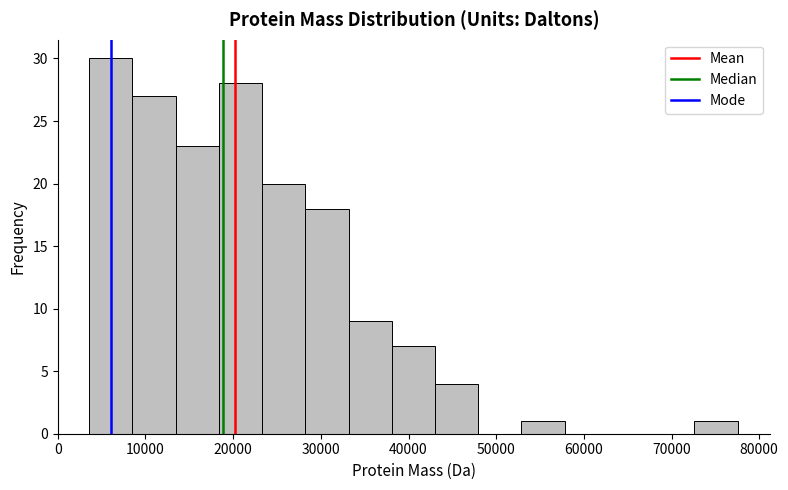

What is the height of the bar covering 38000 to 43000 on the x-axis? Neither the bar edges nor the heights are printed on the chart, so give them approximately, as read against the axes.

7